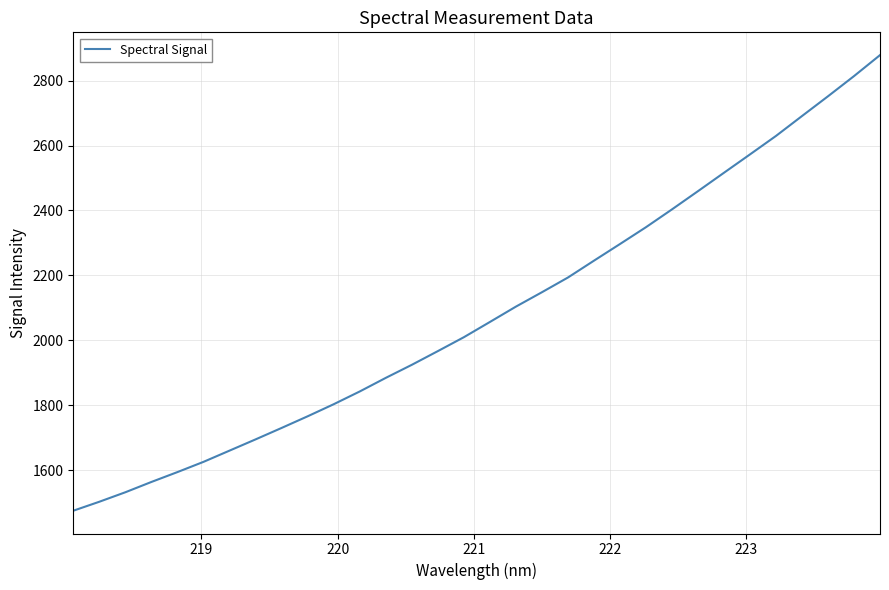

What is the difference between the maximum and minimum values?

1404.3